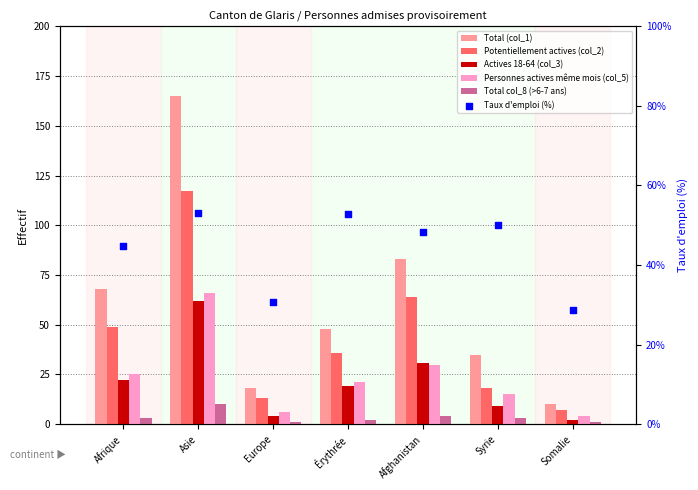

At which category is the sum across all series the highest?

Asie